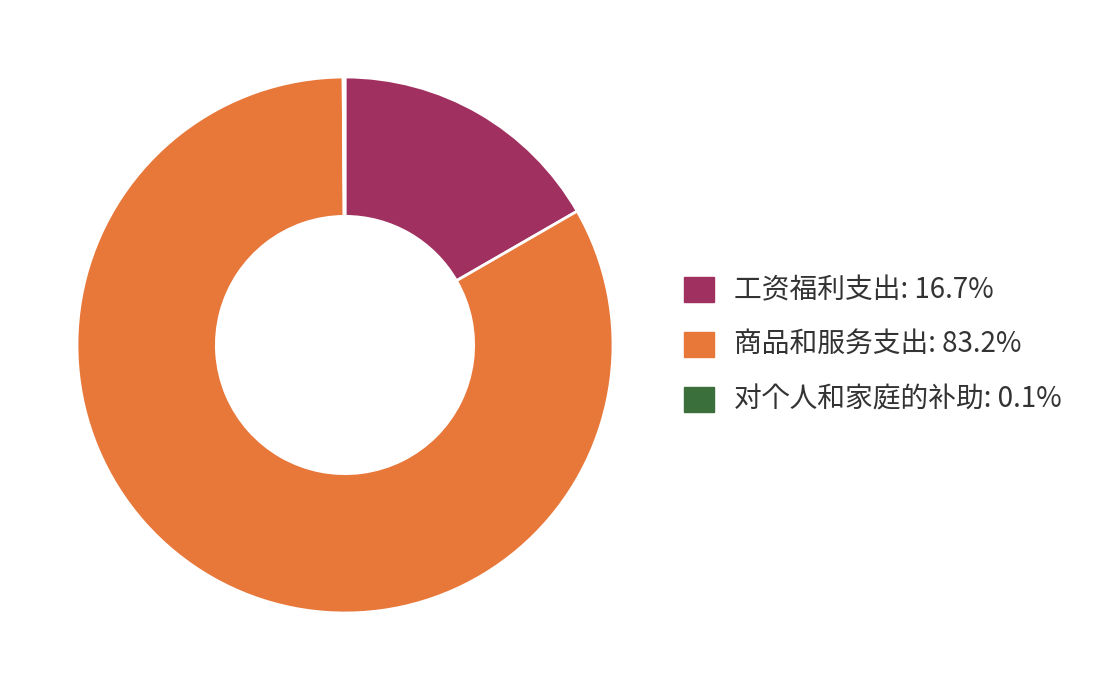

True or false: 工资福利支出 accounts for 8% of the total.

False